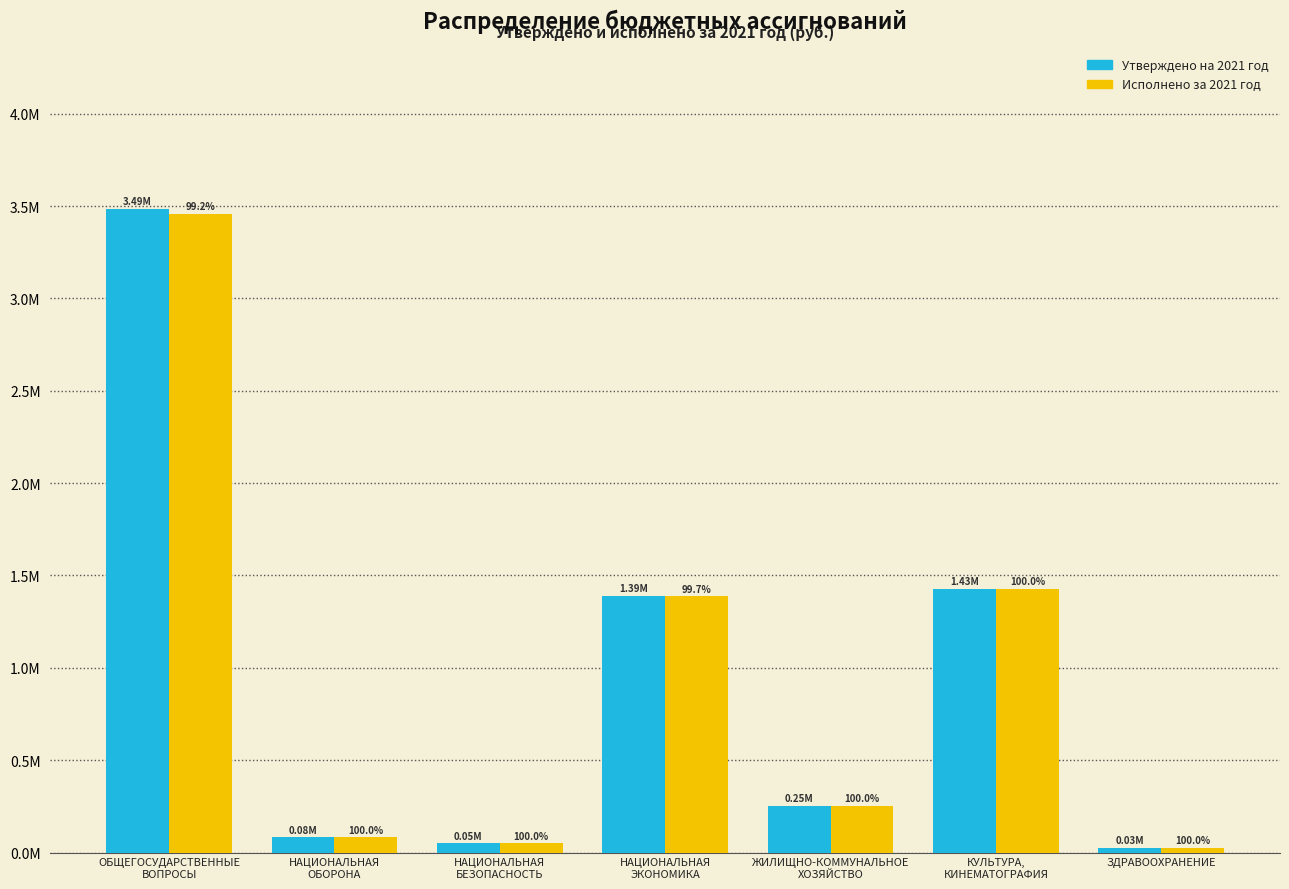

Does the chart contain any negative values?

No